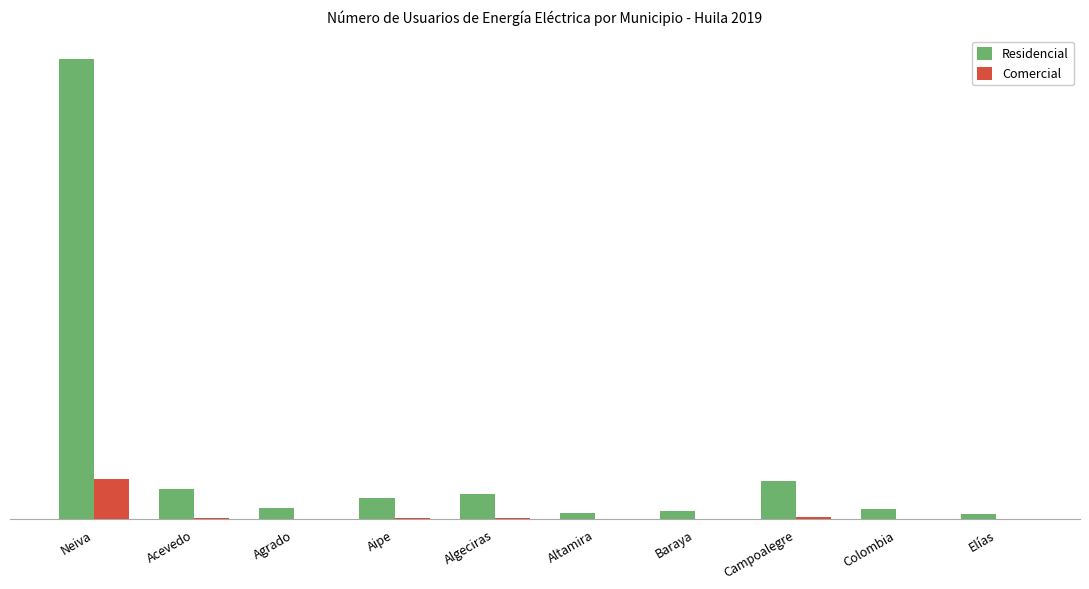

What is the sum of all Residencial values?

167879